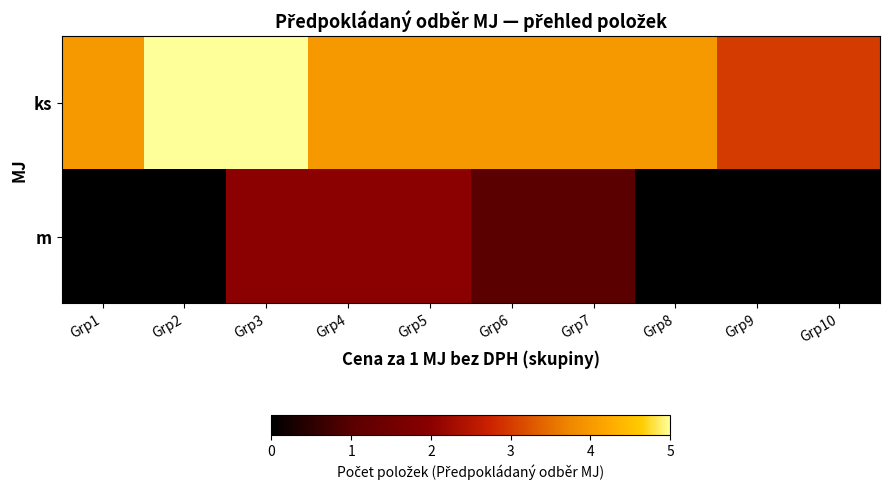

At which category is the sum across all series the highest?

Grp3